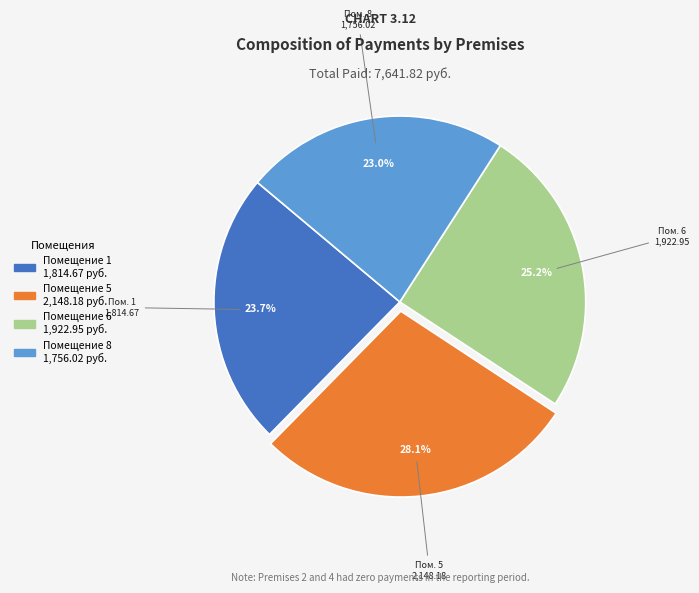

Is there a majority slice in this chart?

No